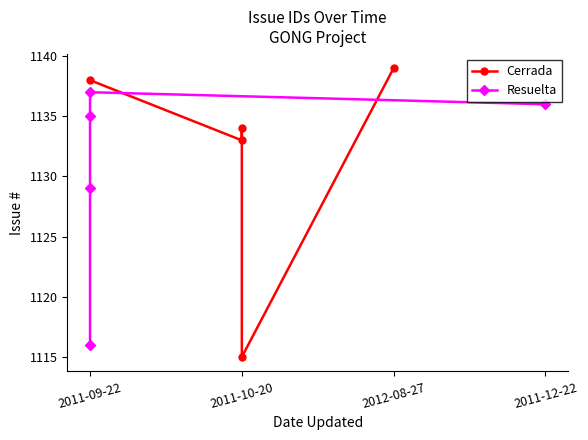

Is it true that Cerrada equals 501 at 2011-10-20?

False